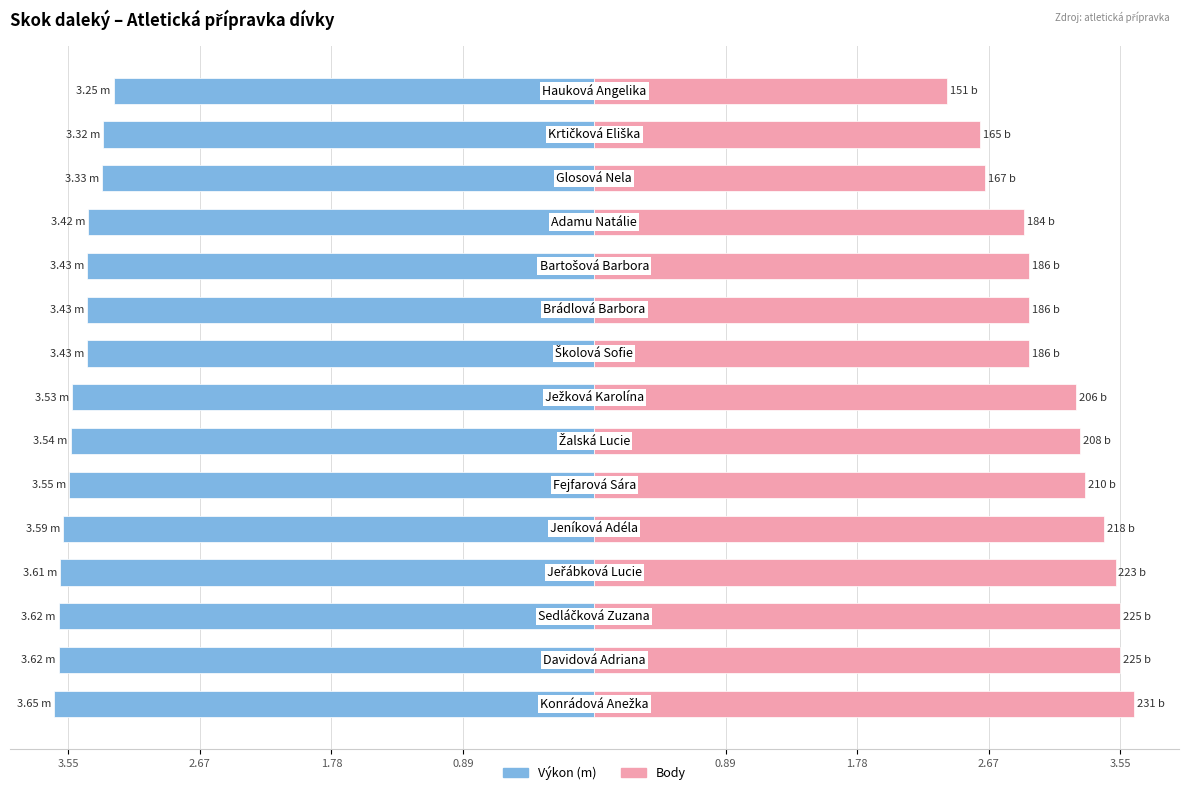

Reading left to right, transcribe all the data shown in this chart.

Výkon: -3.6	-3.6	-3.6	-3.6	-3.6	-3.5	-3.5	-3.5	-3.4	-3.4	-3.4	-3.4	-3.3	-3.3	-3.2
Body (norm.): 3.6	3.6	3.6	3.5	3.4	3.3	3.3	3.3	2.9	2.9	2.9	2.9	2.6	2.6	2.4